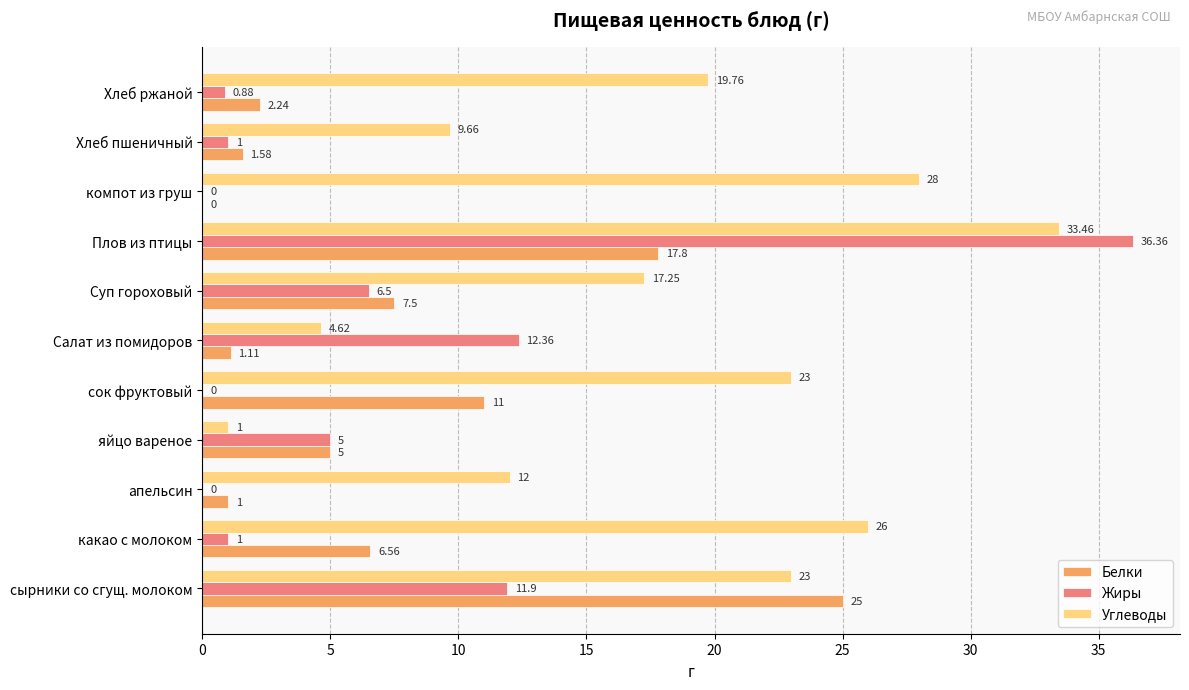

At which category is the sum across all series the highest?

Плов из птицы